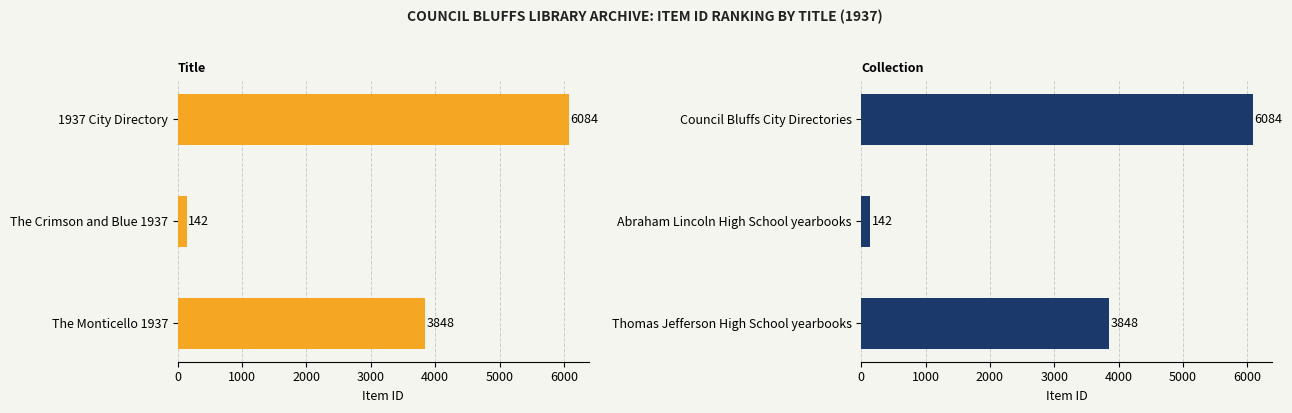

What is the difference between the second highest and minimum values?

3706